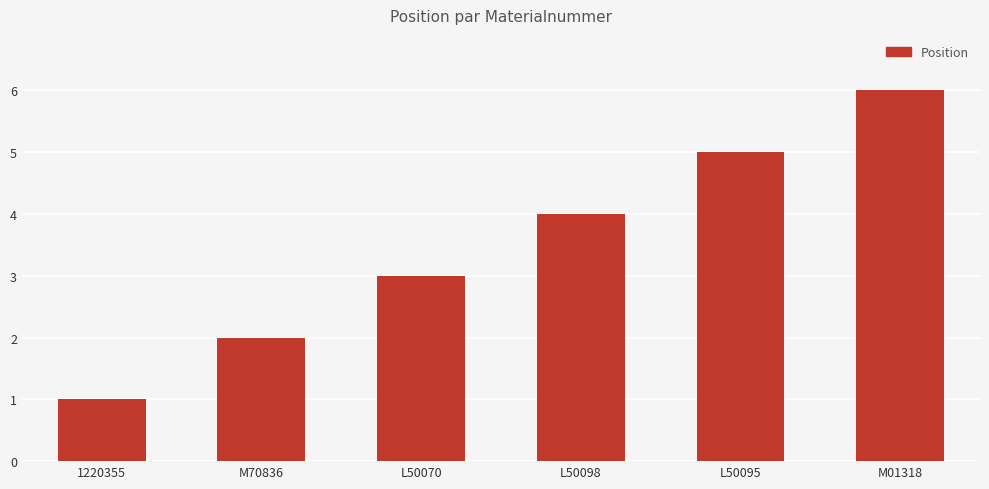

What is the ratio of the value at M70836 to the value at L50070?

0.7